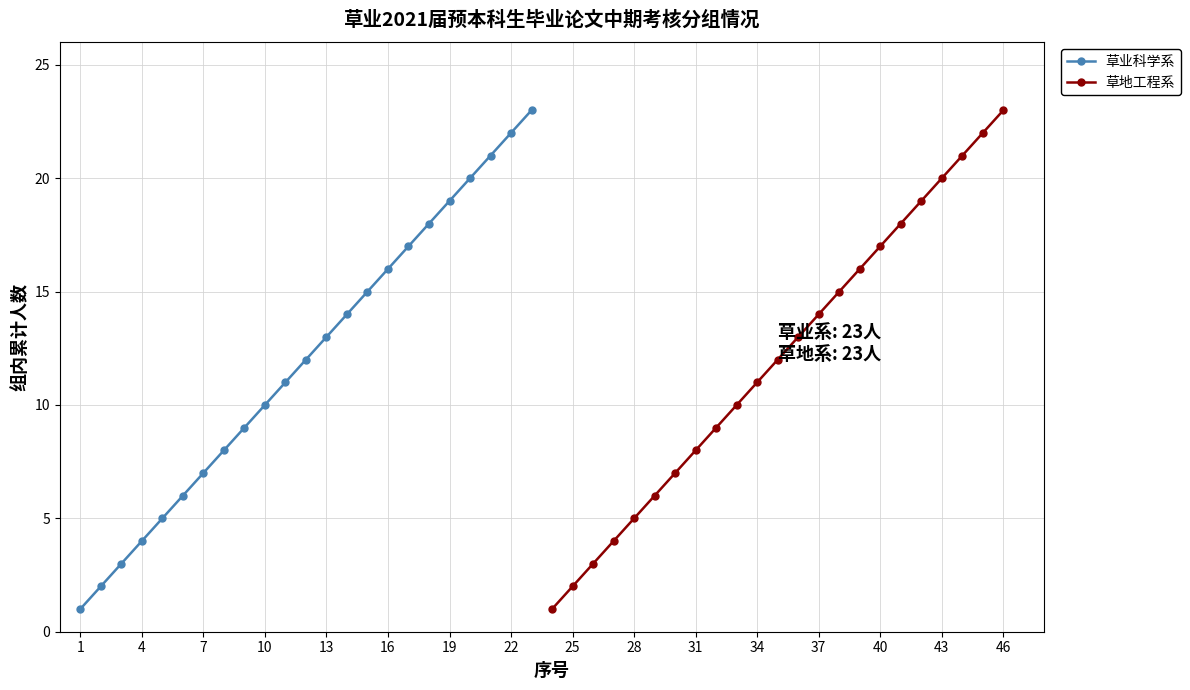

Which series has the largest total across all categories?

草业科学系